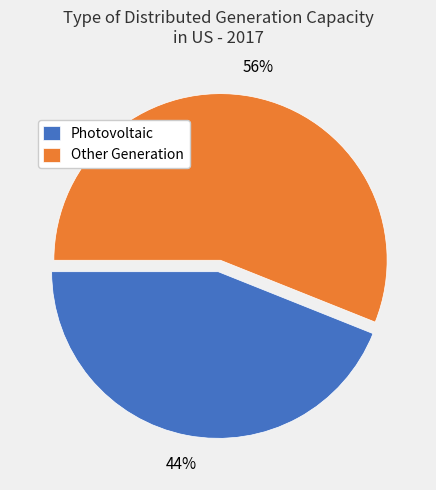

Combined, do Photovoltaic and Other Generation account for over 50%?

Yes